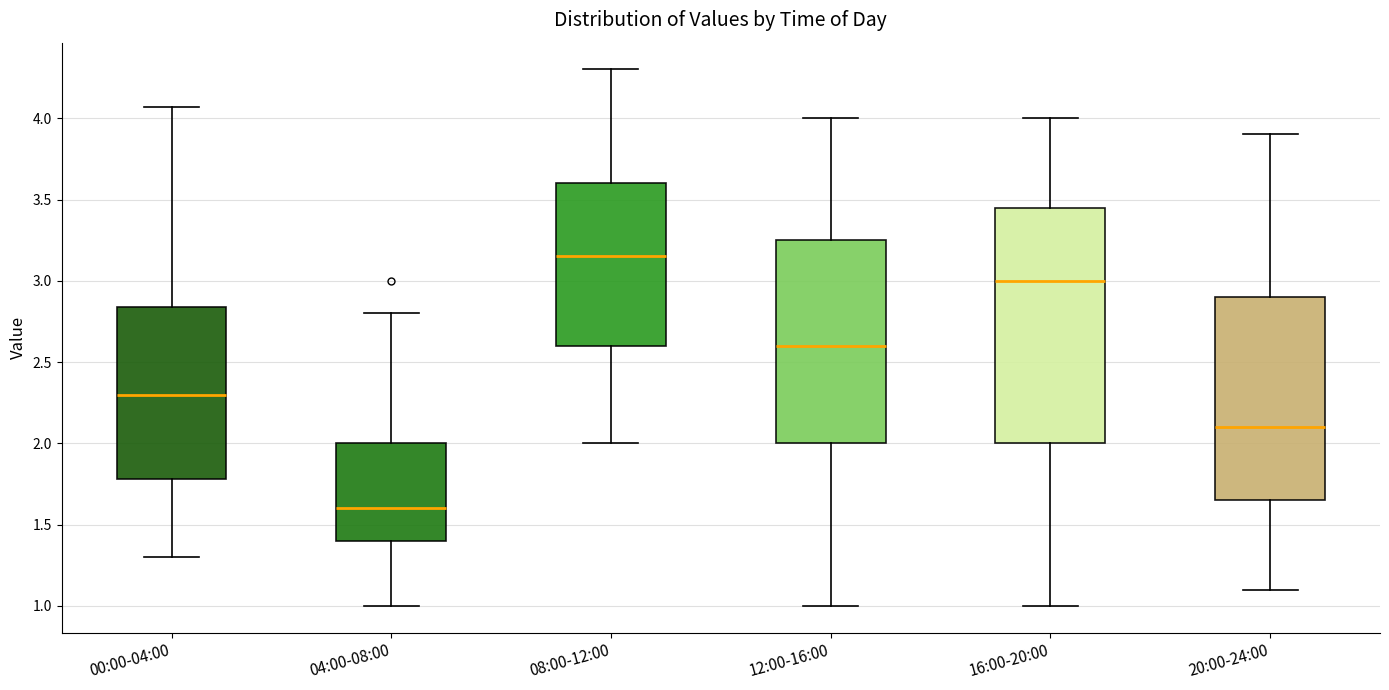

Which box has the highest median line?

08:00-12:00